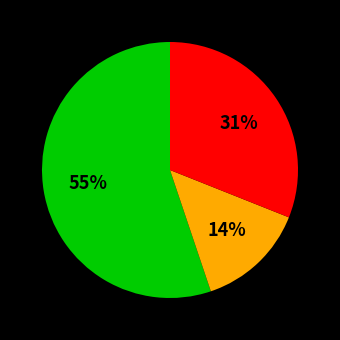

Is there any slice that represents more than half of the pie?

Yes